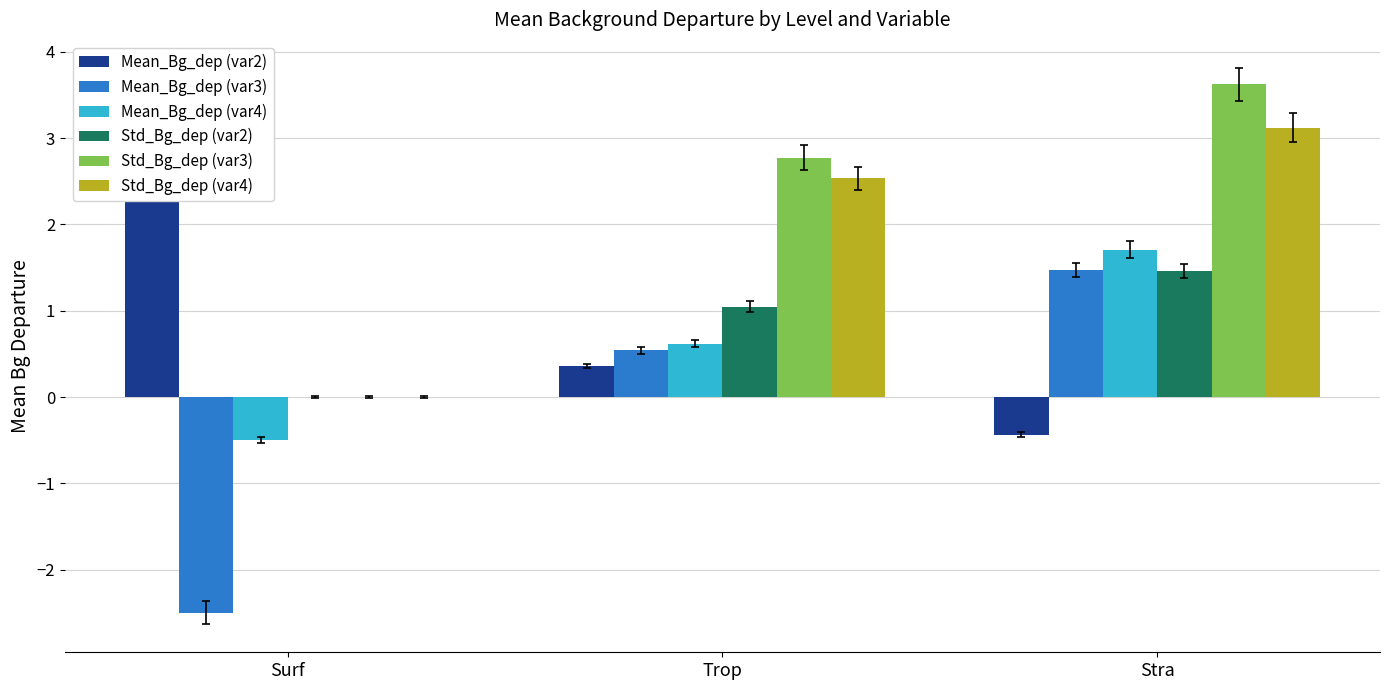

What is the lowest value of the Mean_Bg_dep (var3) series?

-2.5